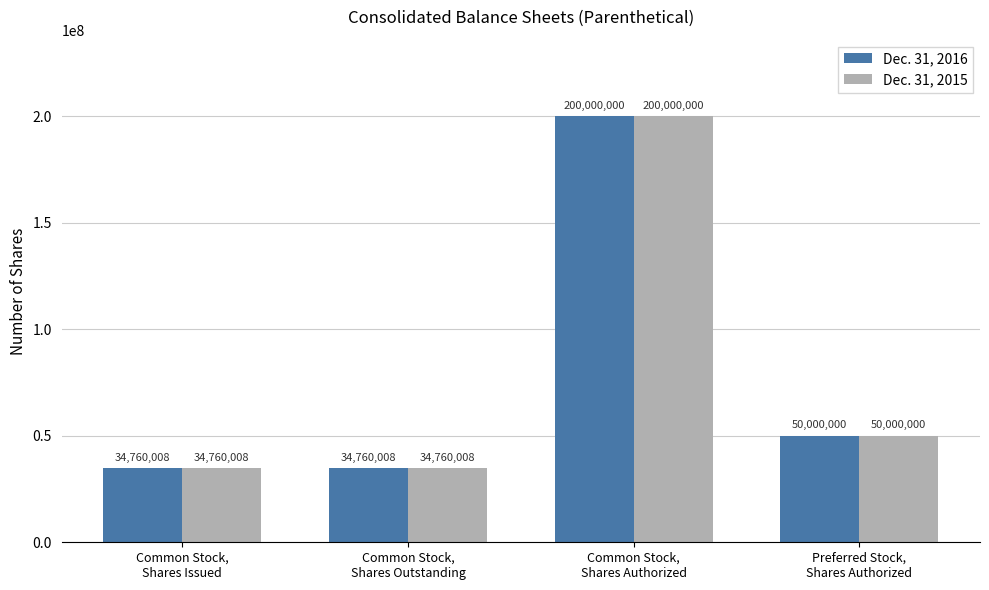

What is the total value across all series at Preferred Stock,
Shares Authorized?

100000000